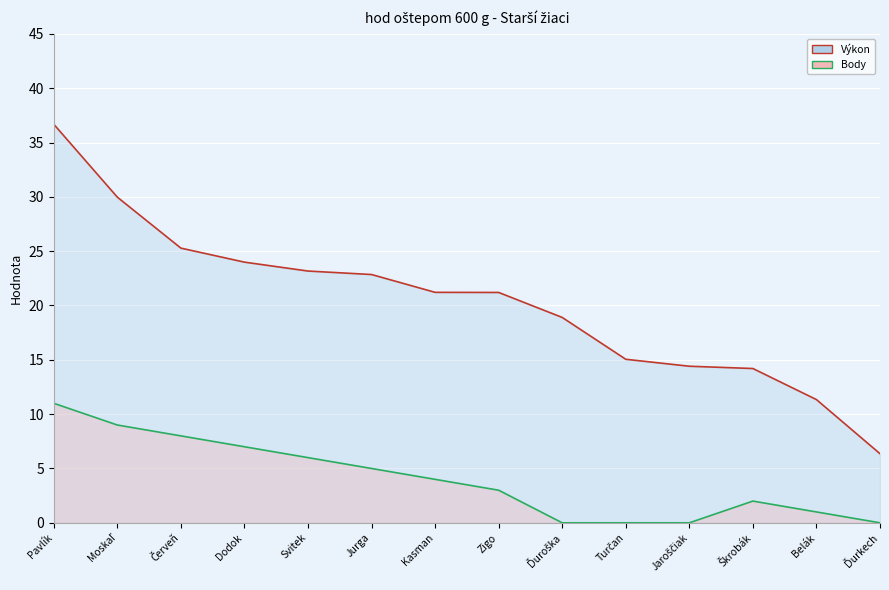

Rank the series by their maximum value, from highest to lowest.

Výkon, Body